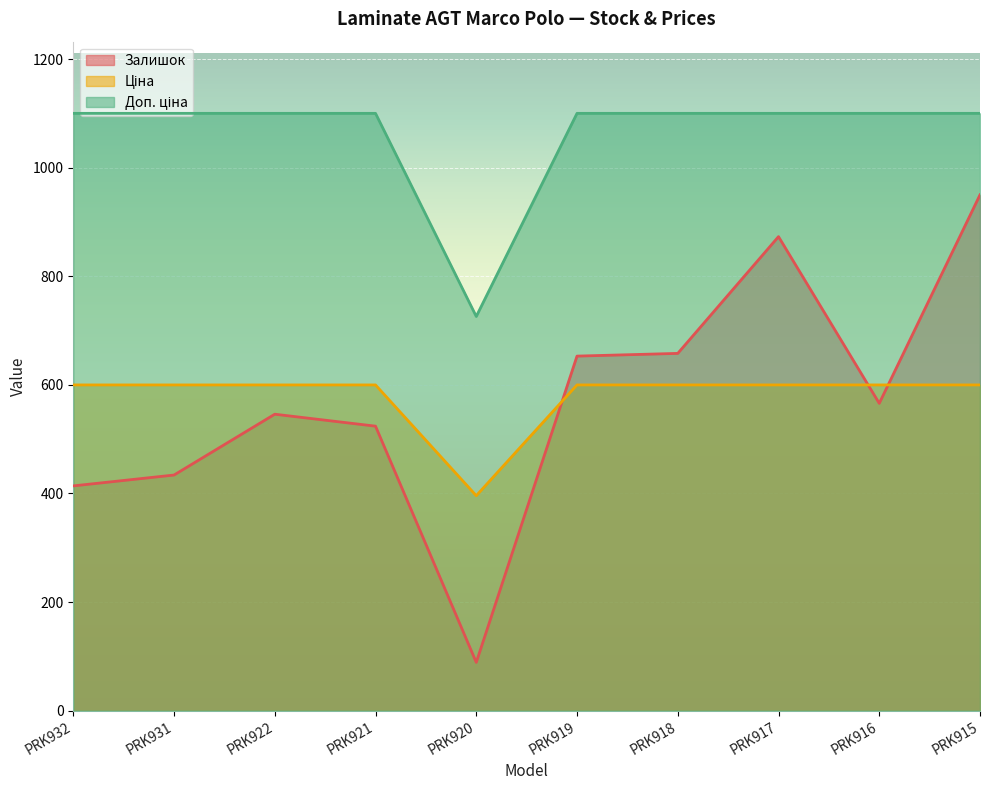

How many intersections are there between Залишок and Ціна?

3